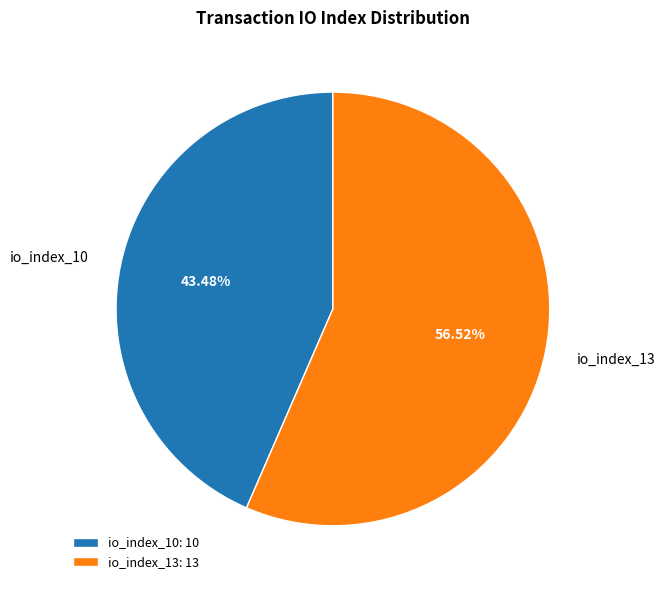

Rank the categories by value from lowest to highest.

io_index_10, io_index_13